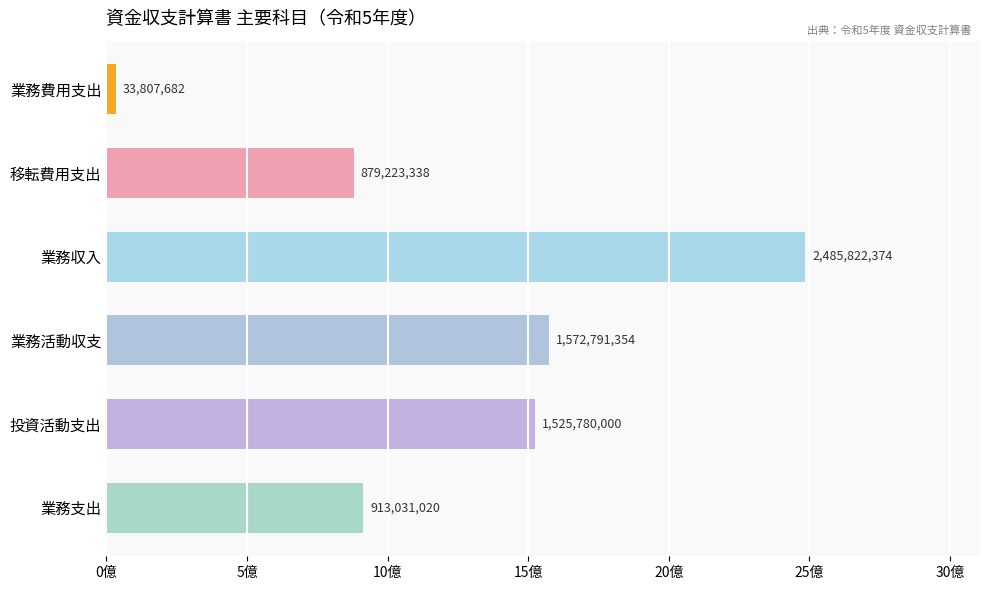

What is the greatest value displayed?

2485822374